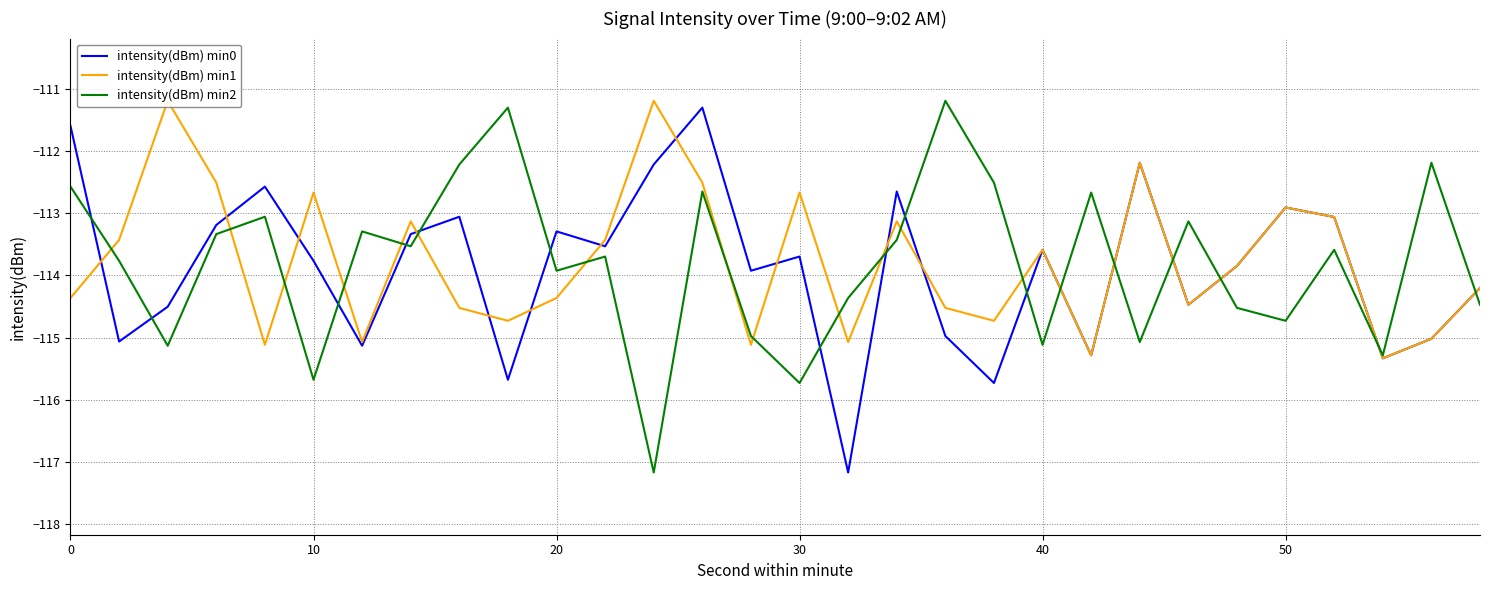

How many data points does each series have?

30